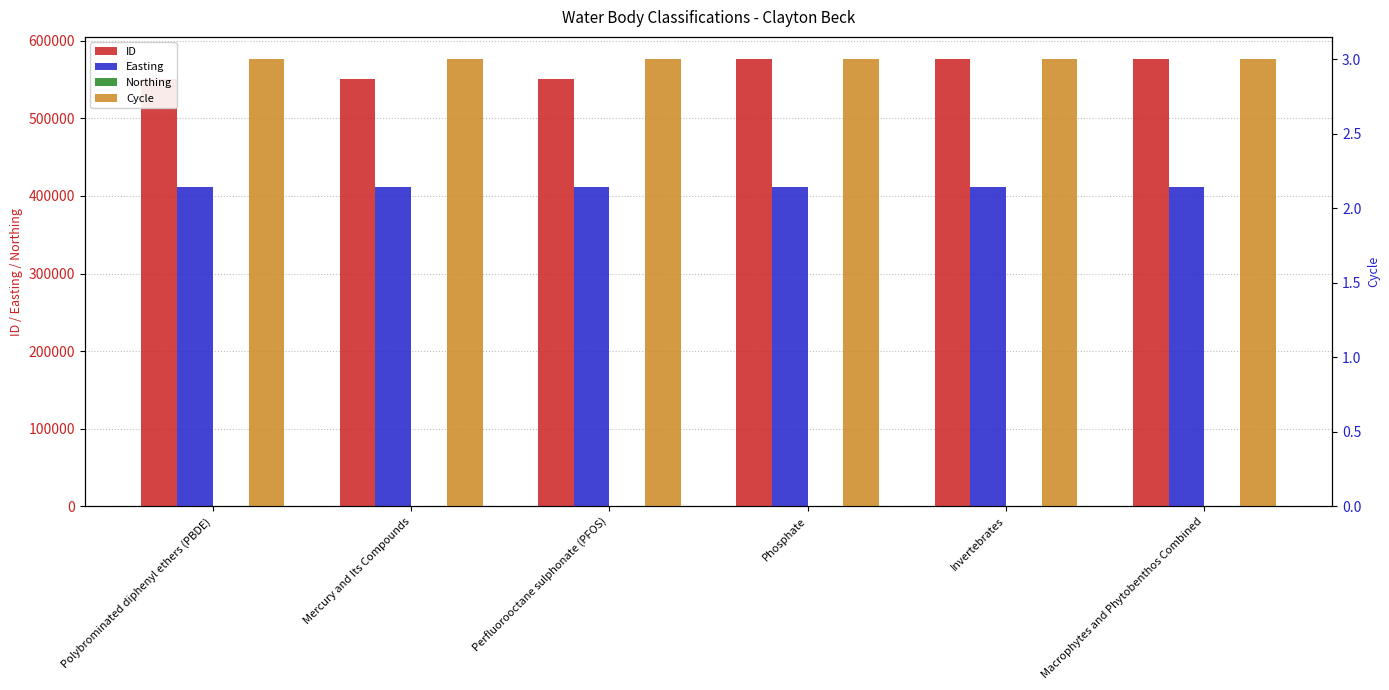

What is the label of the 6th bar from the left?

Macrophytes and Phytobenthos Combined